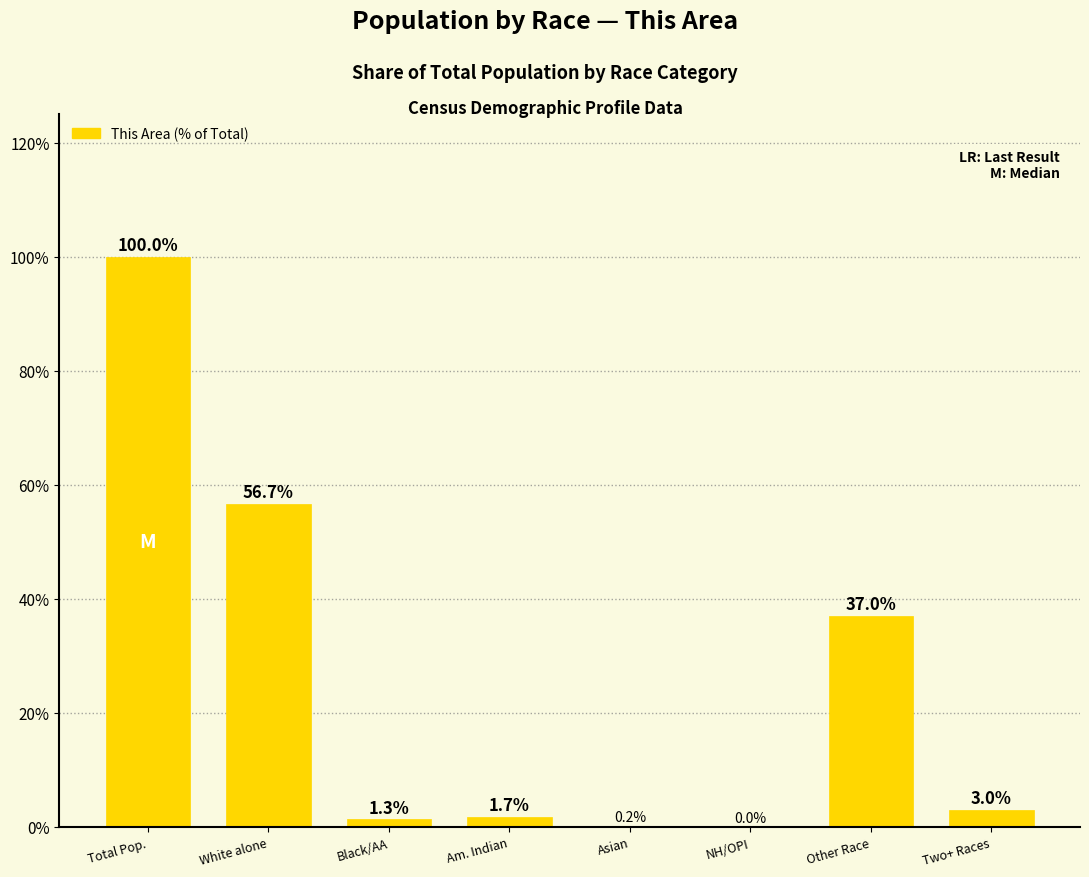

At which label does the data first exceed 3?

Total Pop.